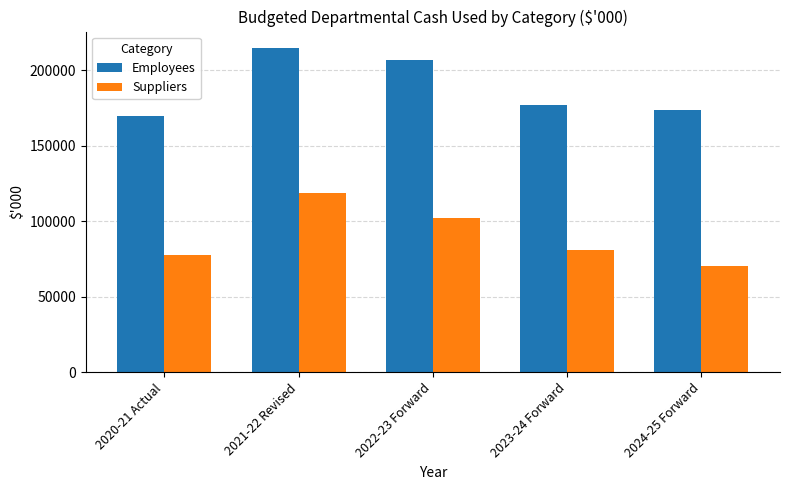

What is the total value across all series at 2020-21 Actual?

247342